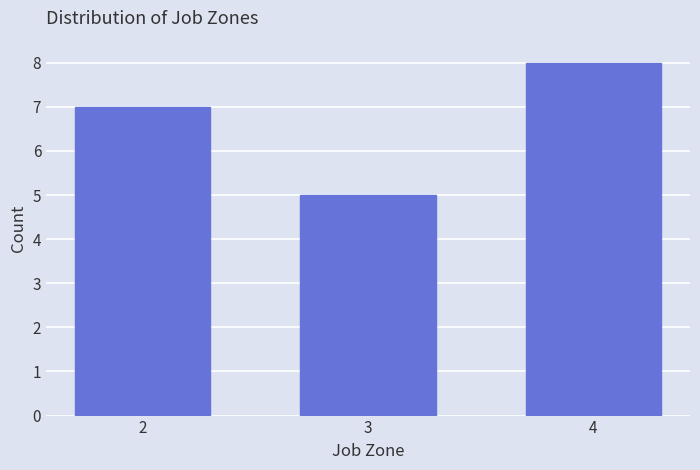

Reading left to right, list all the values displayed in this chart.

7	5	8